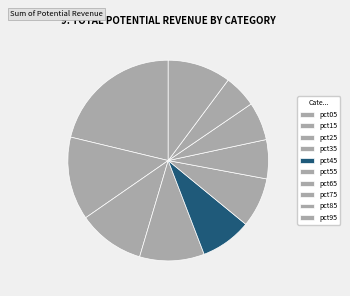

Combined, do pct55 and pct45 account for over 50%?

No